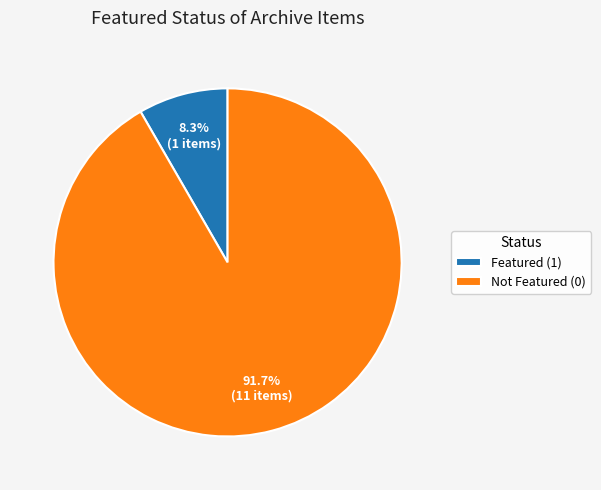

How many segments does this pie chart have?

2